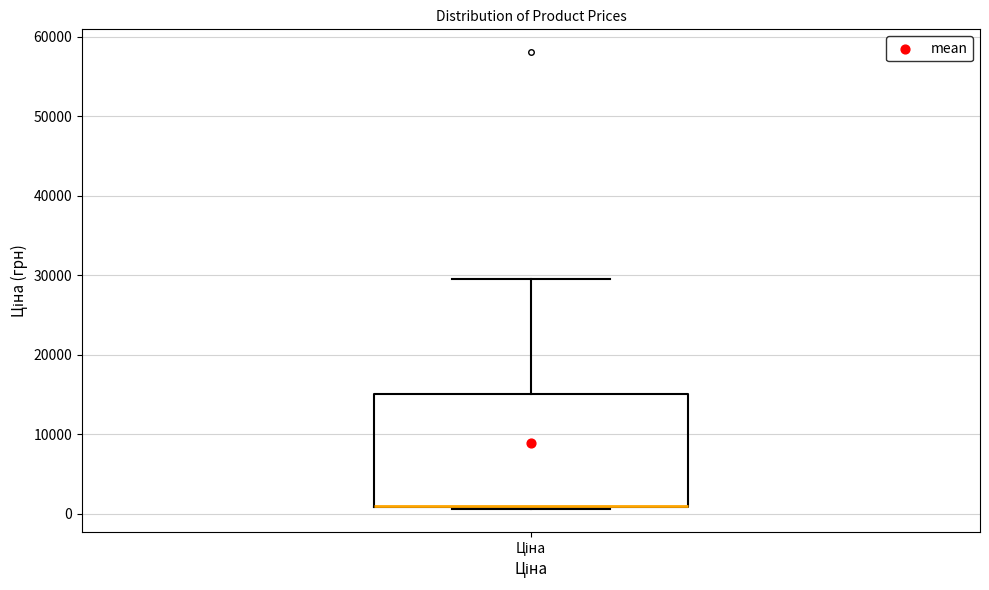

Where is the lower edge of the box for Ціна on the y-axis? The values are not printed on the chart, so give them approximately, as read against the axis.

1000